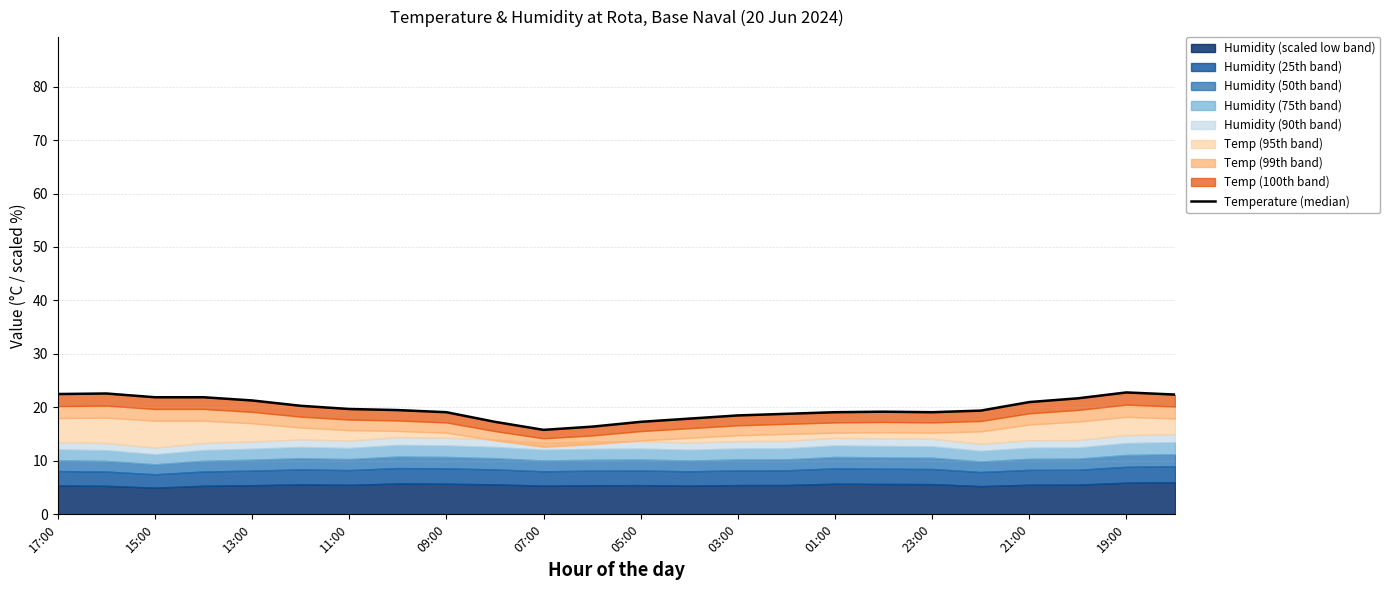

Between 07:00 and 23:00, which is larger?

23:00